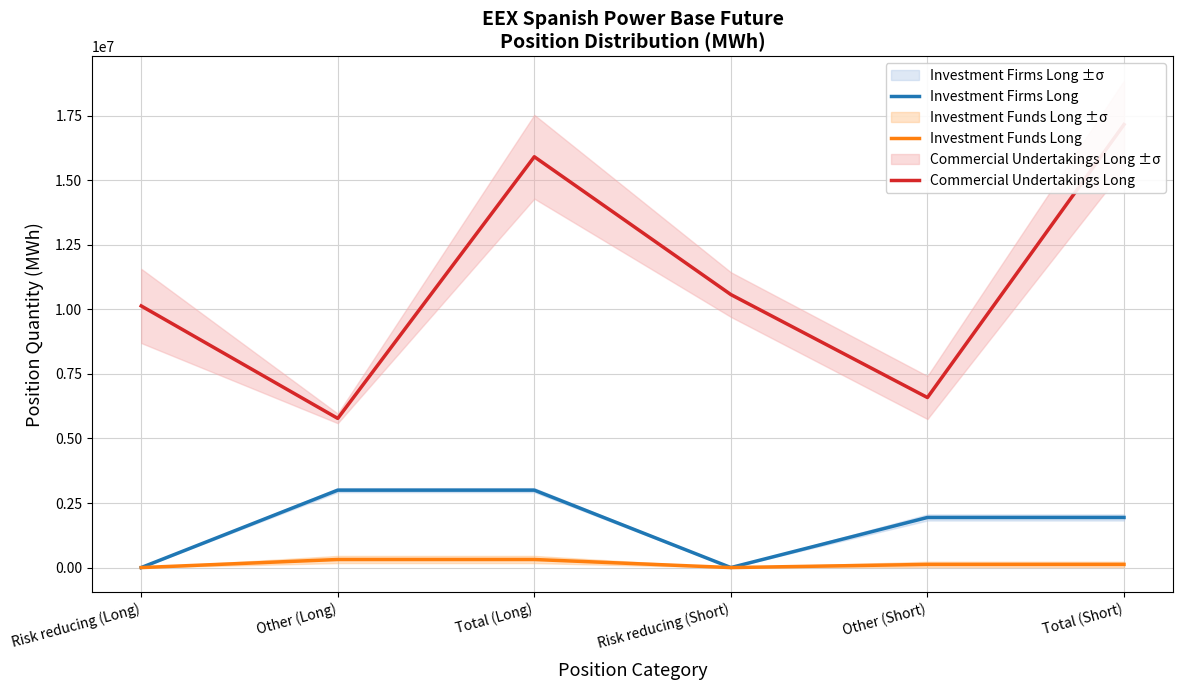

How many data points in Commercial Undertakings Long are less than 10571021?

3